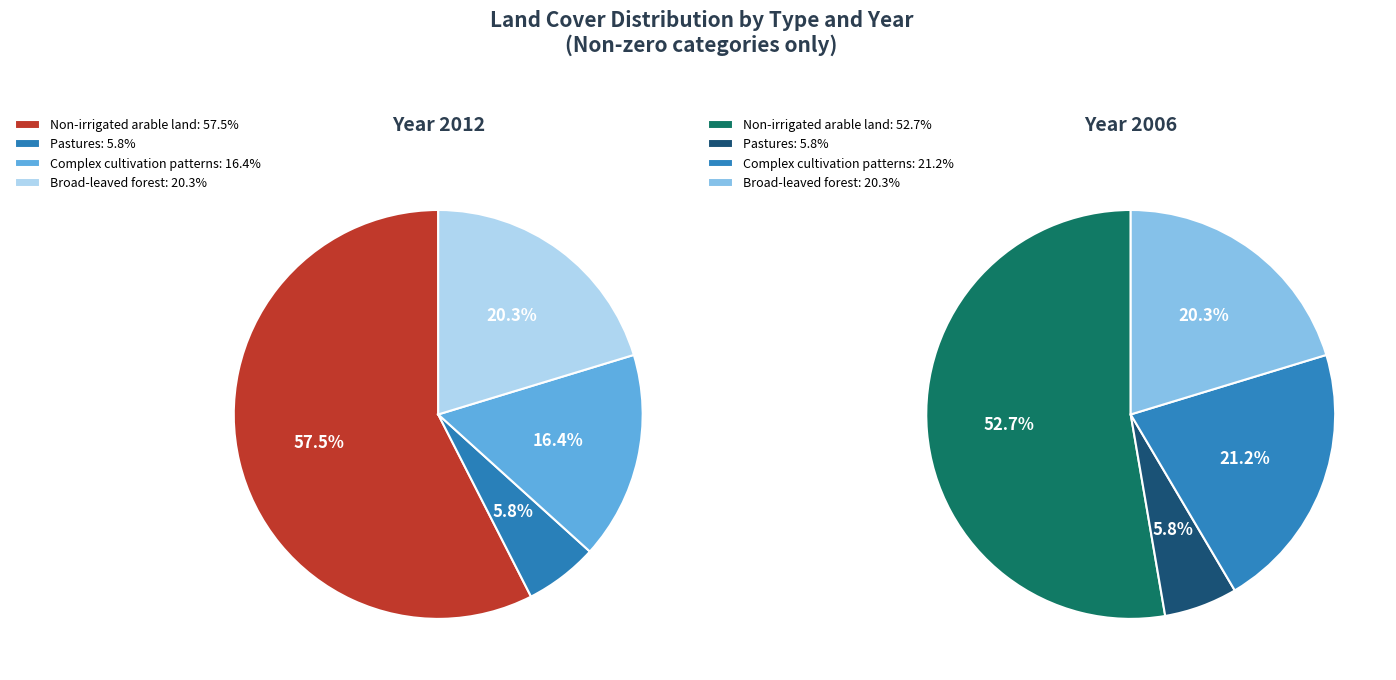

What is the change in value from Pastures to Complex cultivation patterns?

+10.6